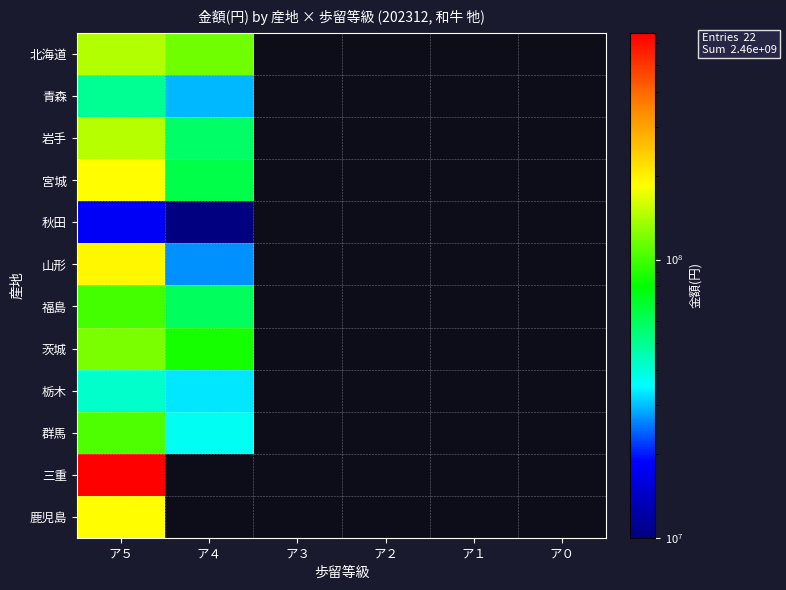

At how many categories does at least one series exceed 435869121?

1